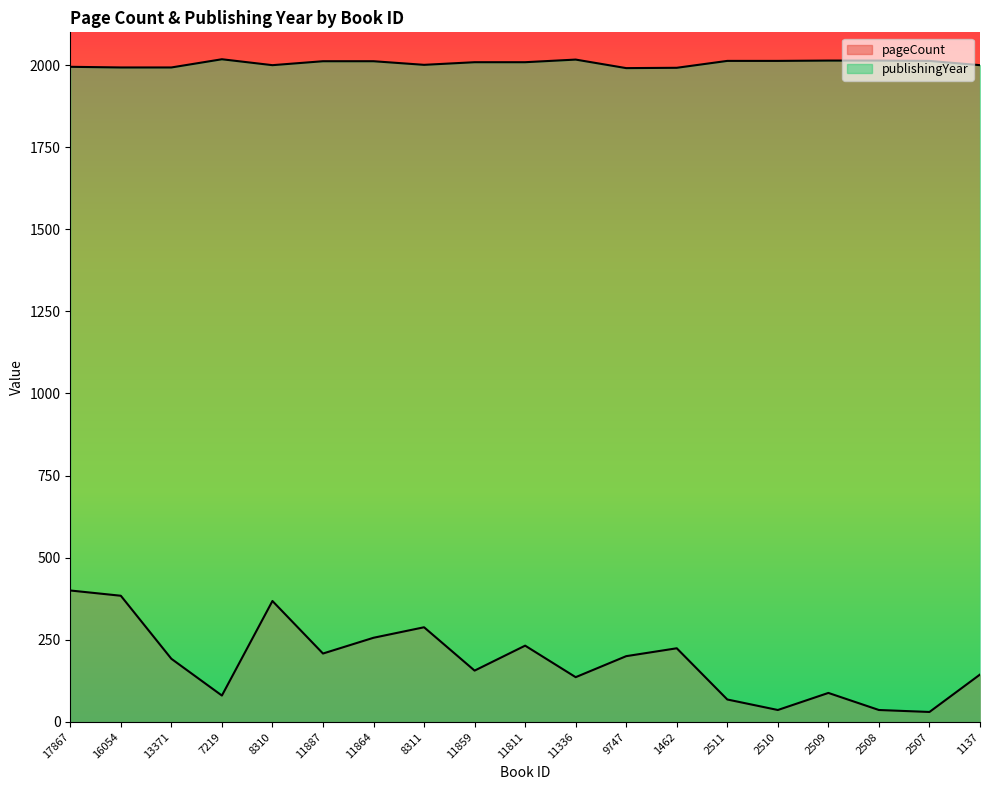

What are all the series names shown in the legend?

pageCount, publishingYear